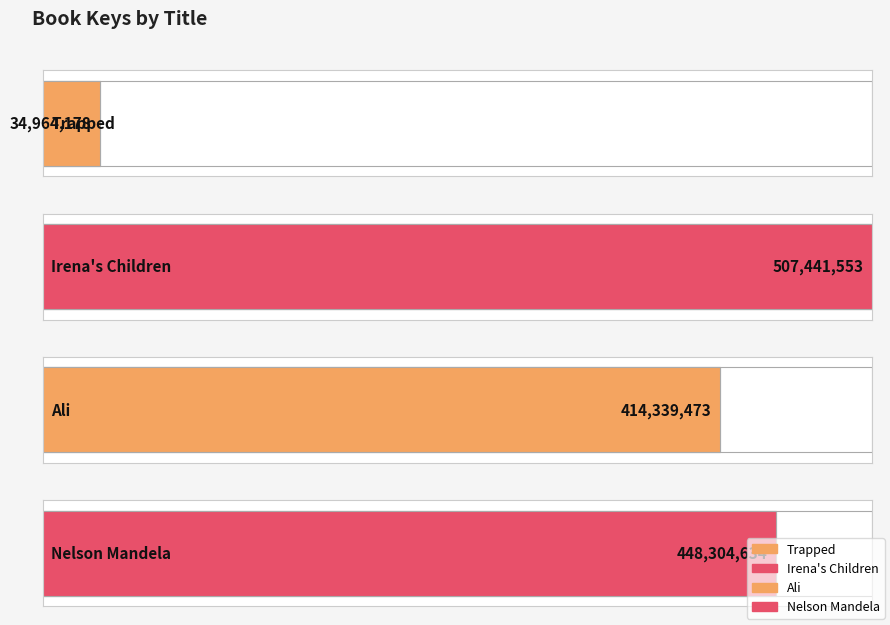

What is the ratio of the value at Trapped to the value at Irena's Children?

0.1